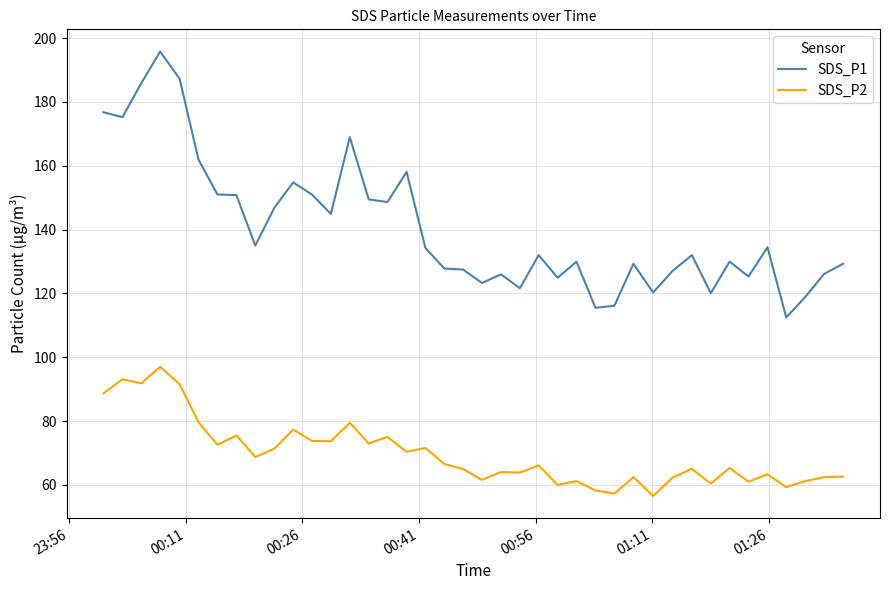

List the series in order of their overall mean, lowest first.

SDS_P2, SDS_P1